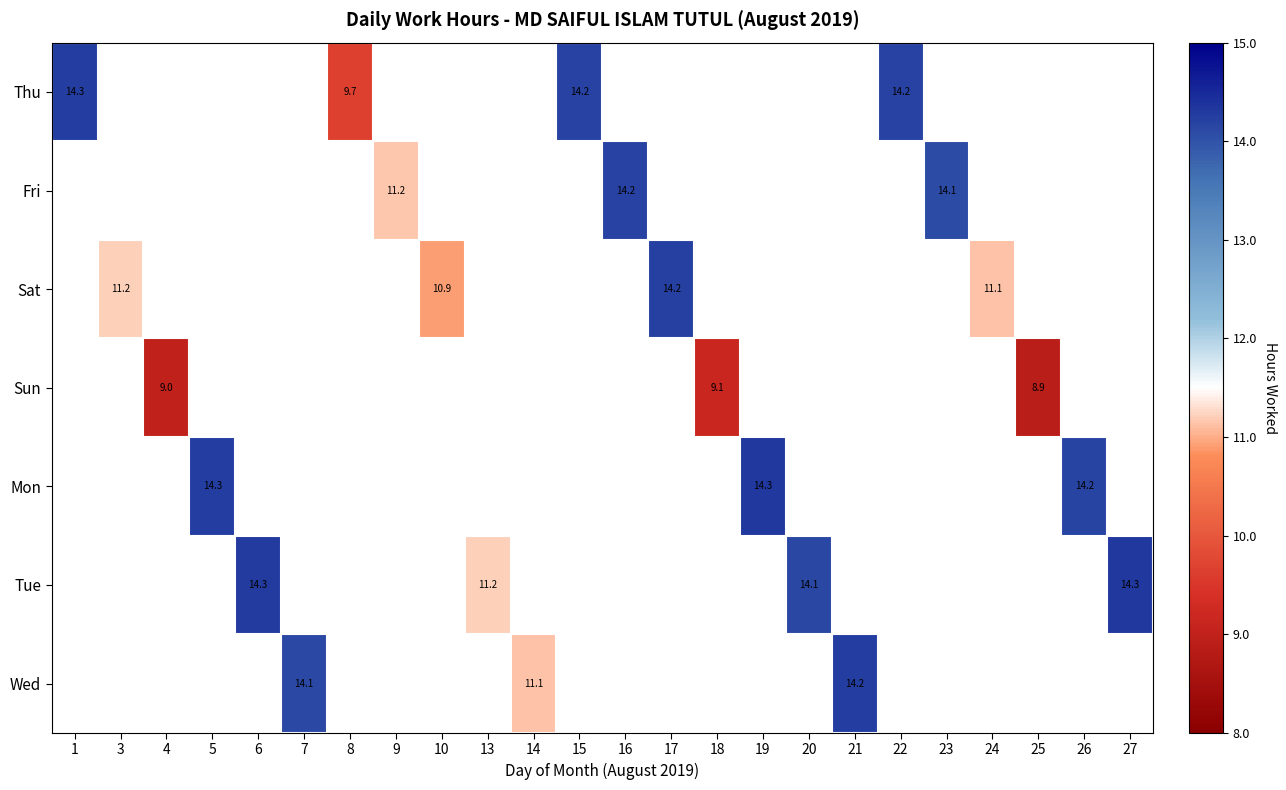

Is it true that Fri equals 4.1 at 23?

False